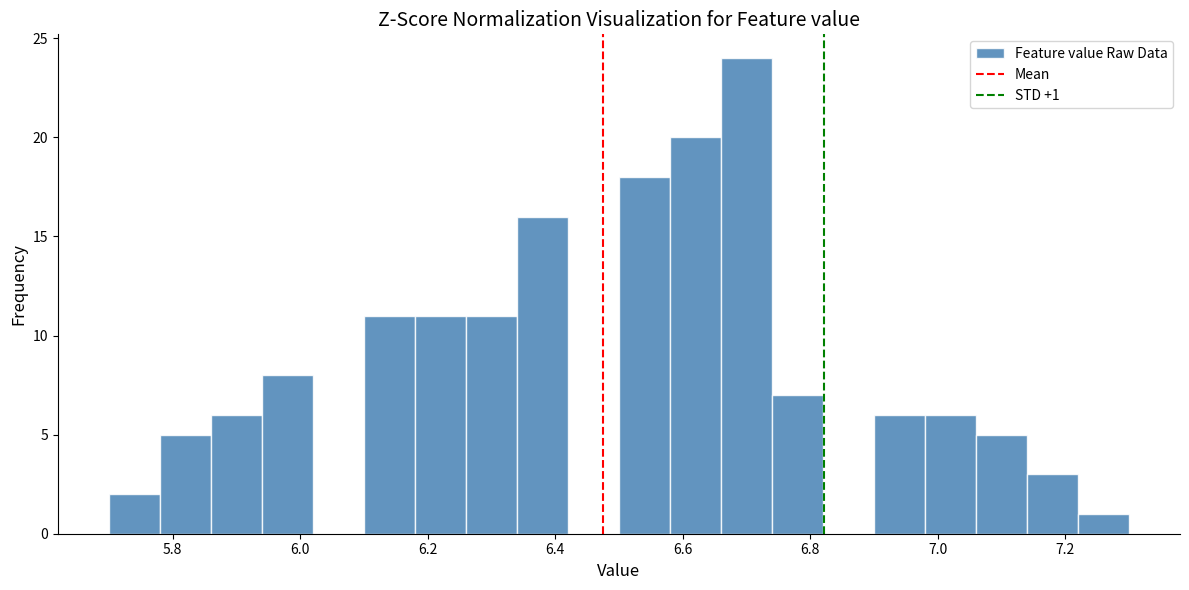

Over which range of the x-axis is the bar tallest?

6.66 to 6.74